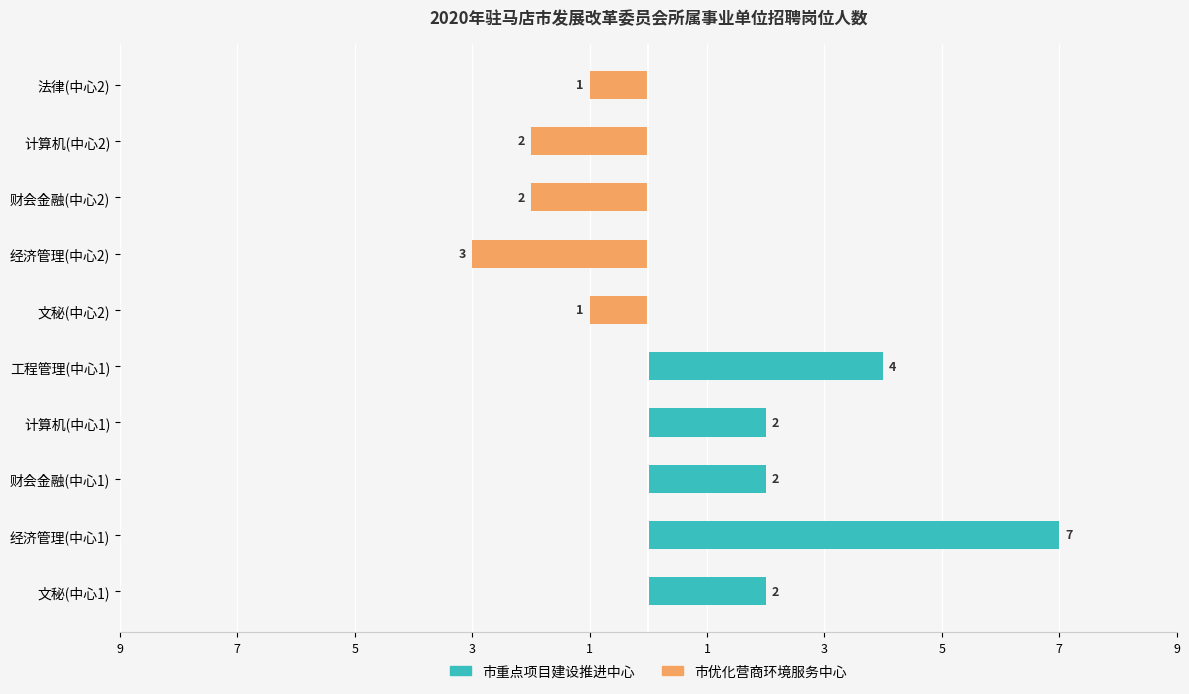

Which has a higher value, 计算机(中心1) or 财会金融(中心2)?

计算机(中心1)